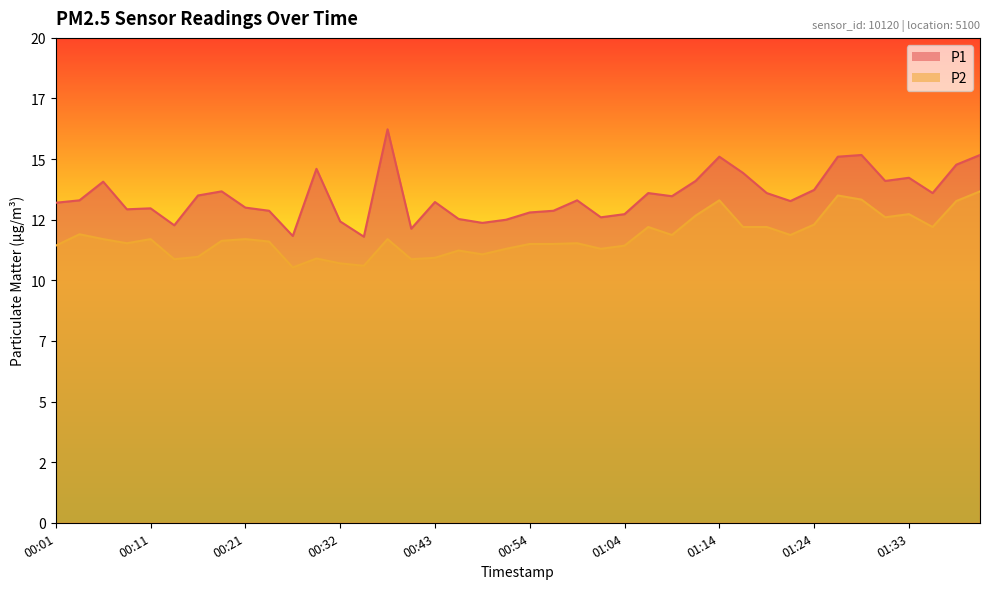

True or false: P1 and P2 intersect in this chart.

False